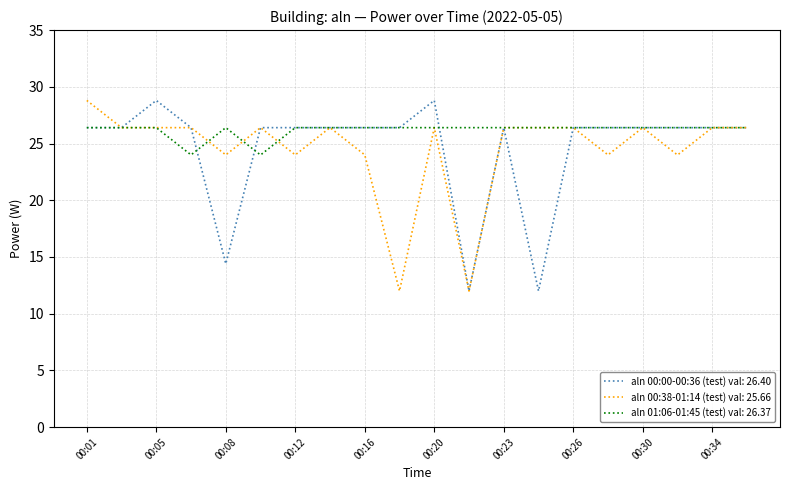

What is the maximum value for aln 00:00-00:36 (test) val: 26.40?

28.8